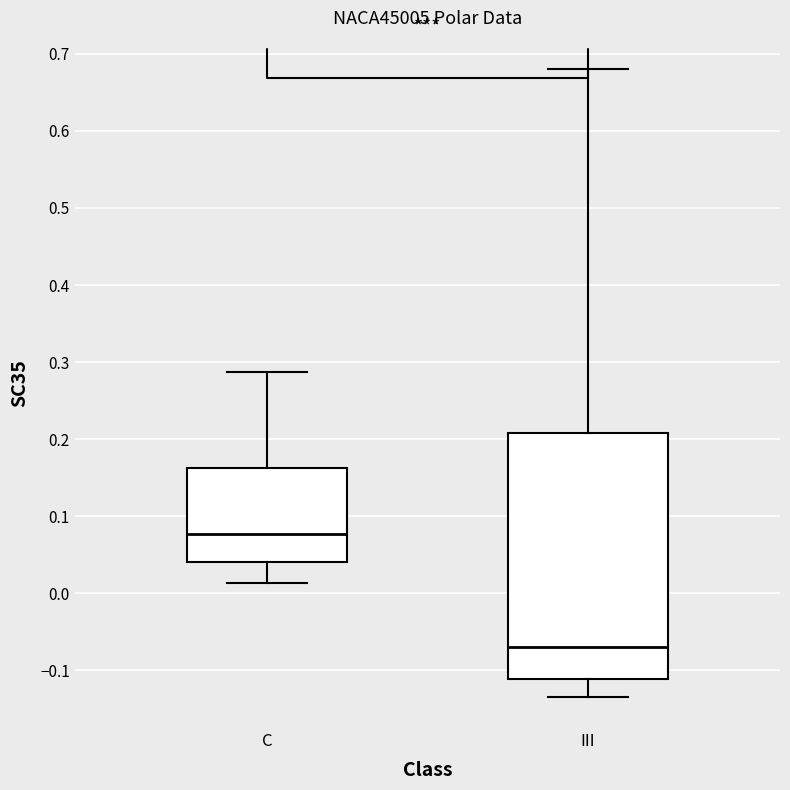

Reading left to right, read every box against the y-axis: the position of its median line, the range the box covers, and the ends of its whiskers. The values are not printed on the chart, so give them approximately, as read against the axis.

C: median 0.08, box 0.04 to 0.16, whiskers 0.01 to 0.29
III: median -0.07, box -0.11 to 0.21, whiskers -0.13 to 0.68